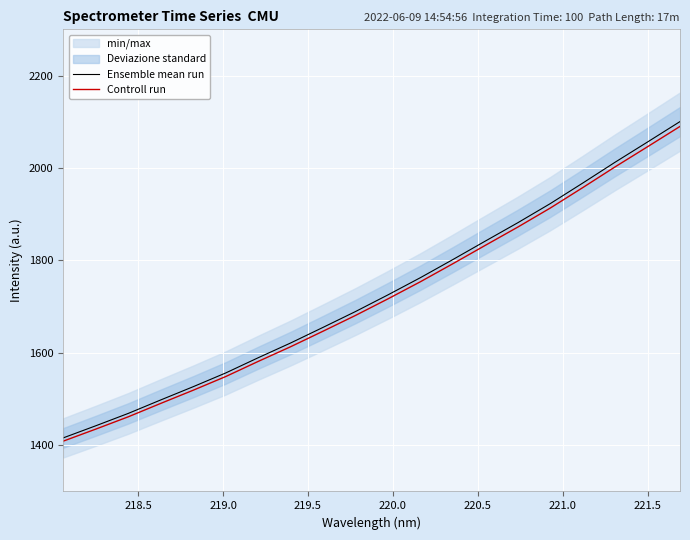

What is the minimum value for Ensemble mean run?

1416.0